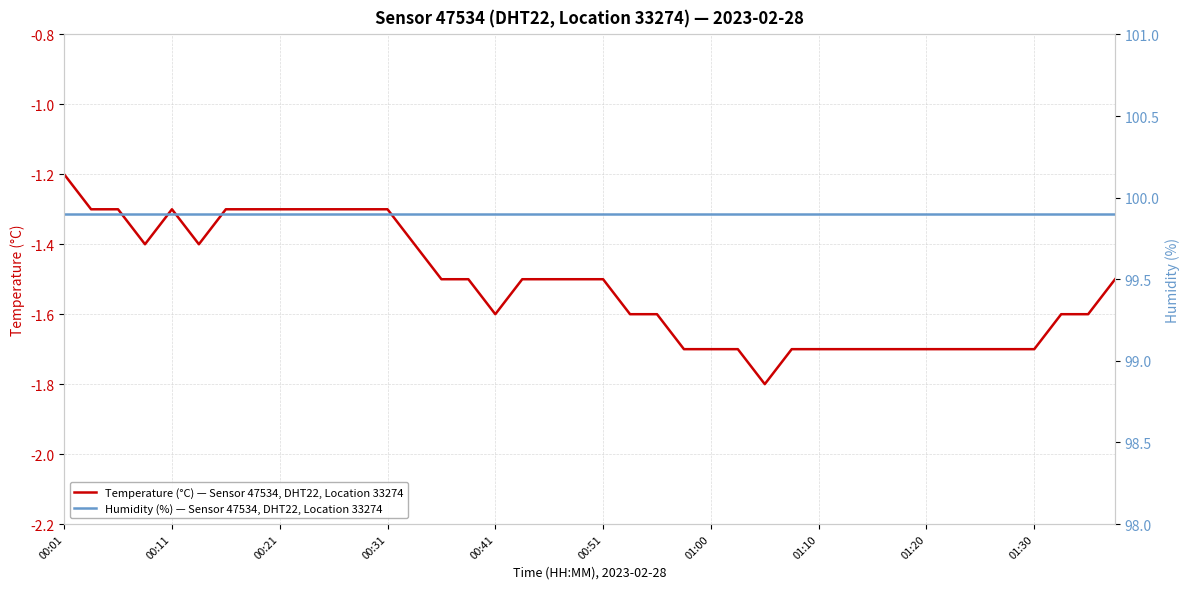

At how many categories does at least one series exceed -1?

40